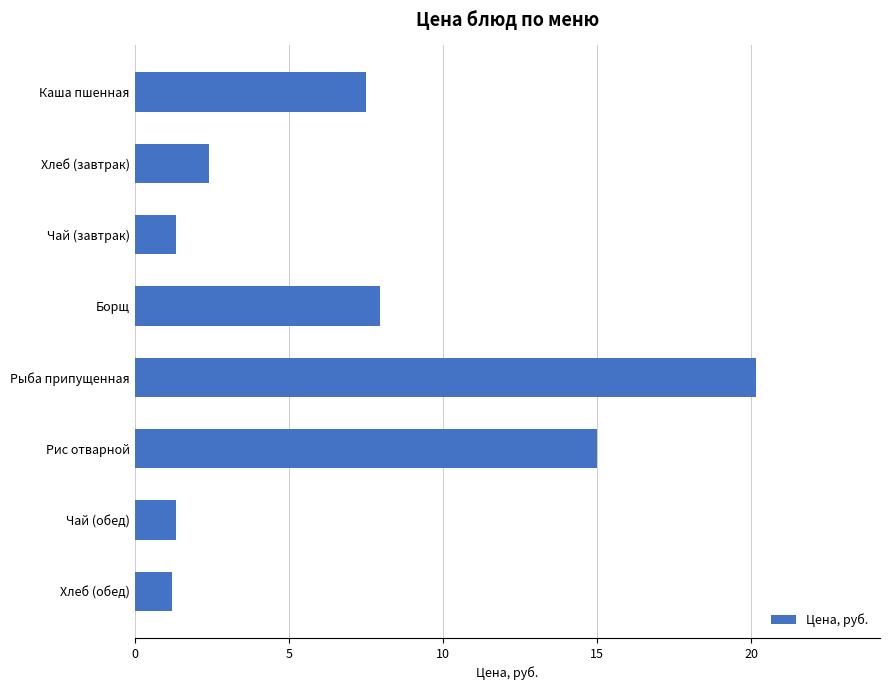

Where is the data nearest to the value 10?

Борщ